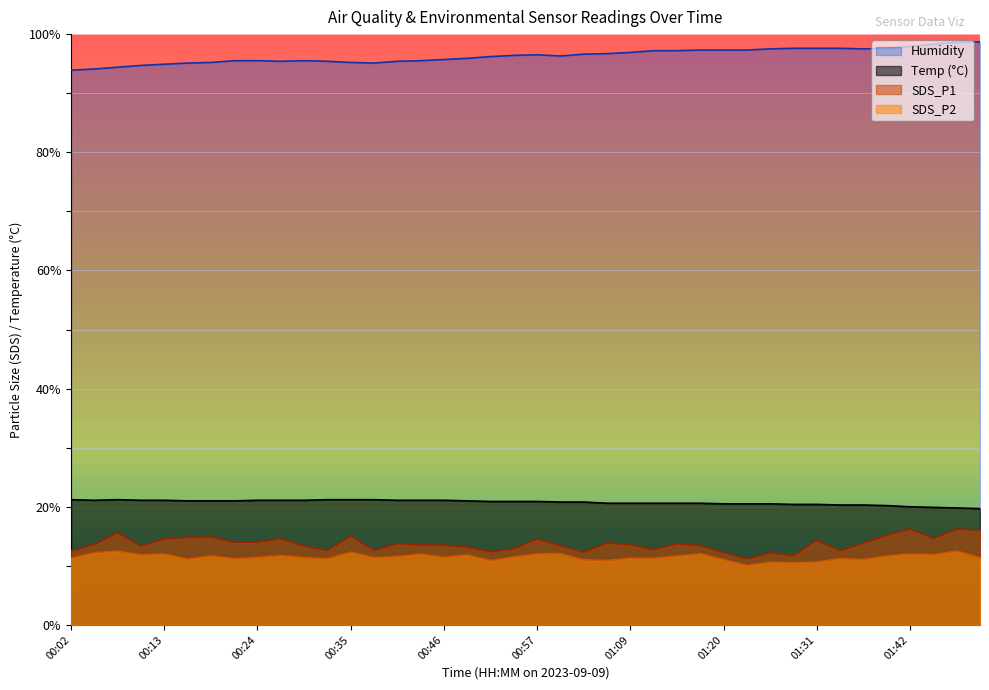

What is the label of the 11th point from the right?

01:23